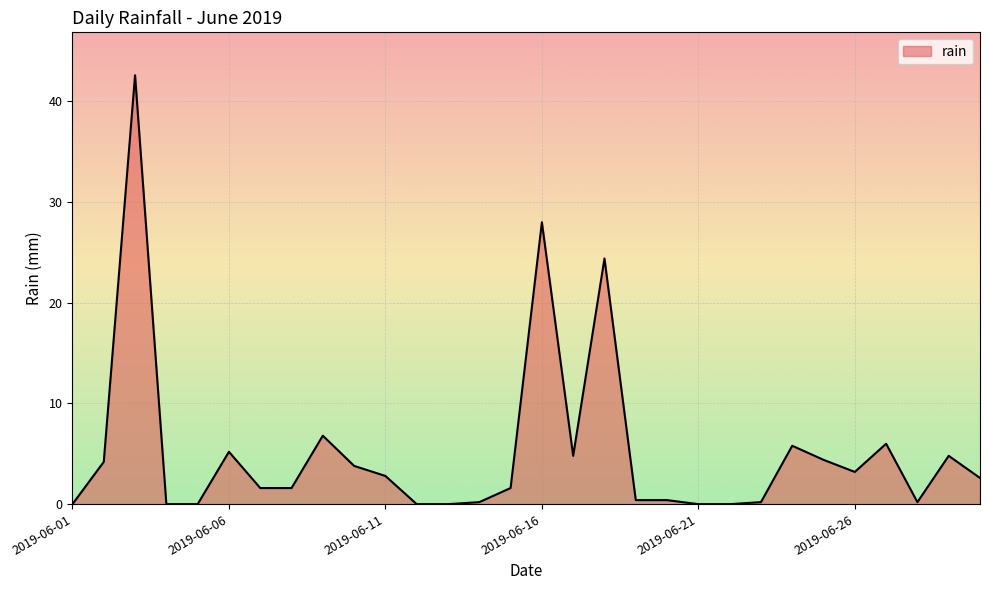

What is the difference between the maximum and minimum values?

42.6